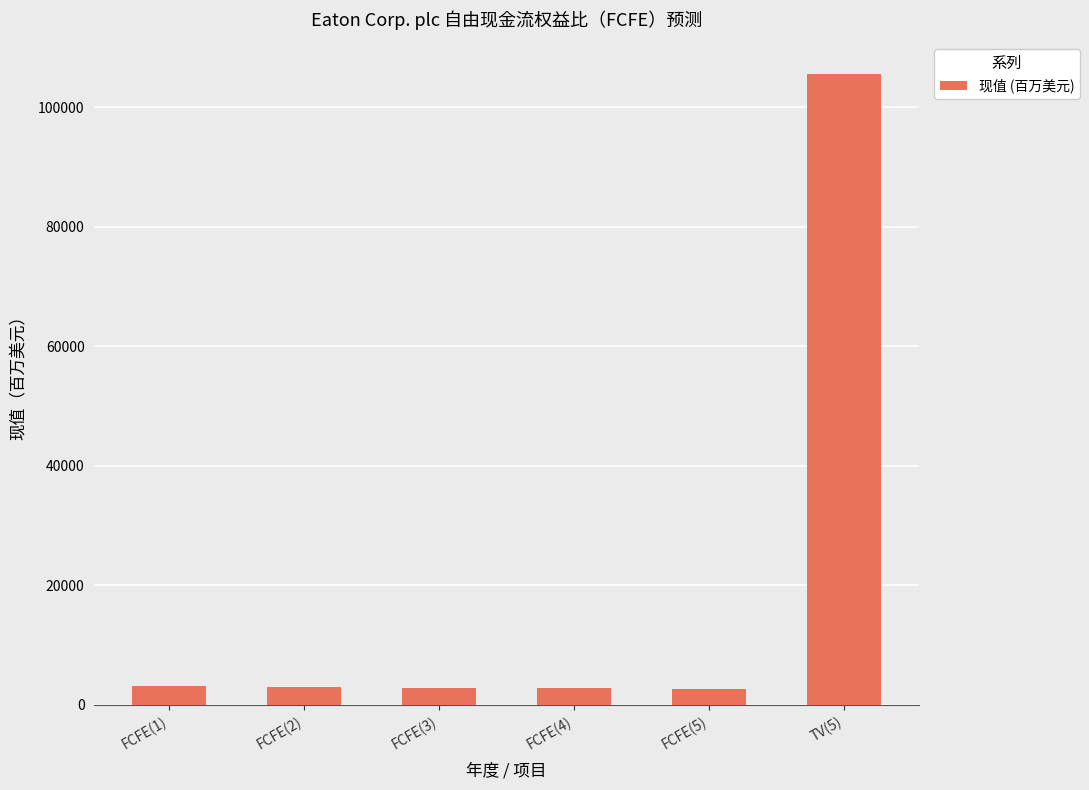

Read the value at FCFE(2), to the nearest 100.

3000